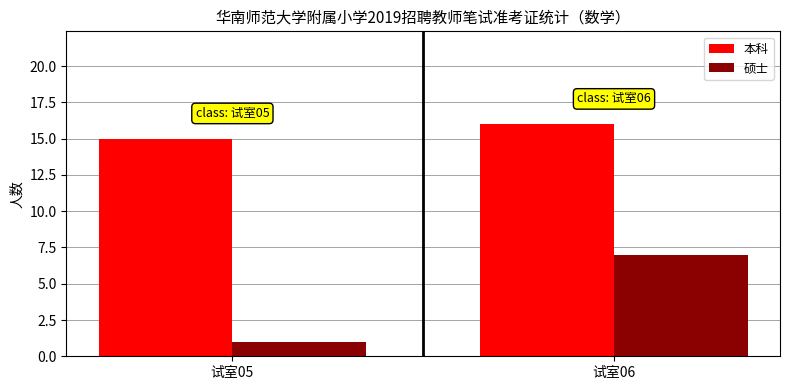

Does the chart contain any negative values?

No